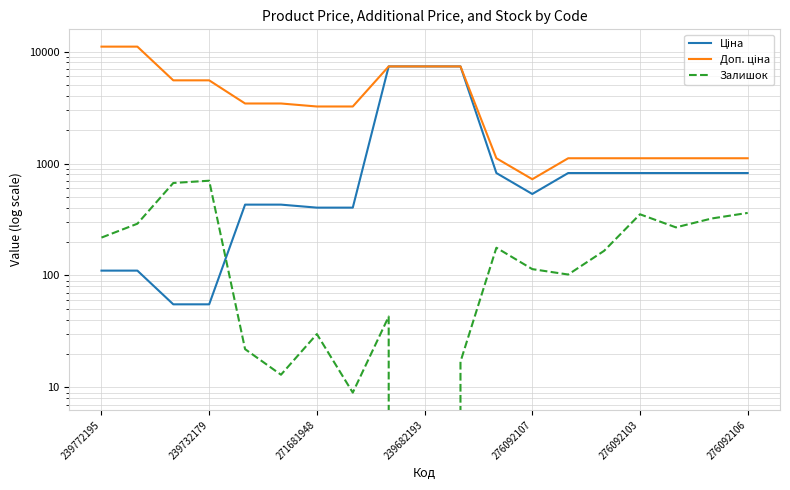

True or false: Доп. ціна and Ціна intersect in this chart.

False